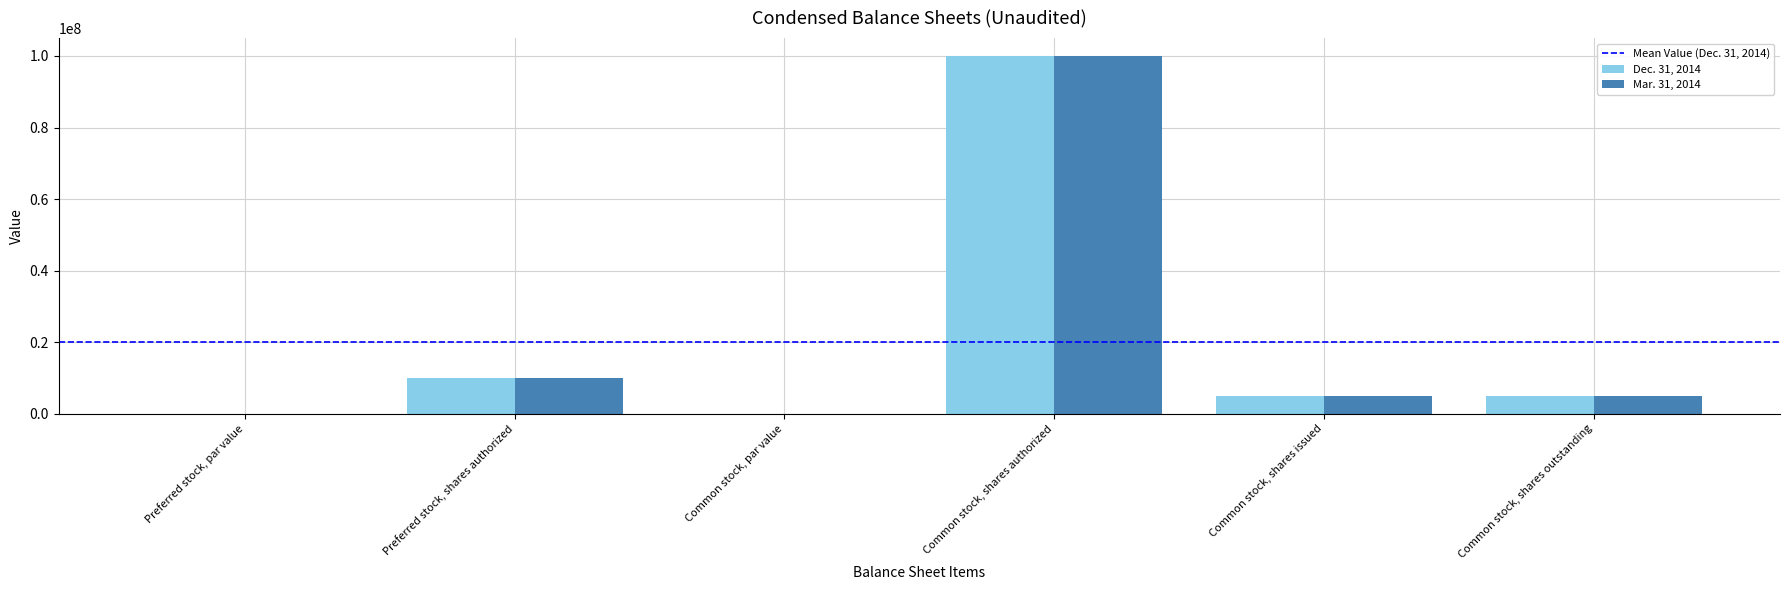

The Mar. 31, 2014 series shows 5777923.8 at Preferred stock, shares authorized. True or false?

False